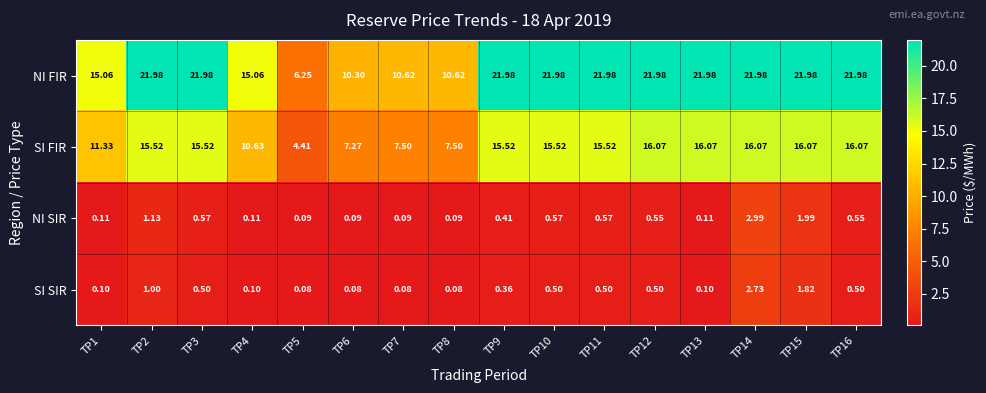

Which series has the largest range (max minus min)?

NI FIR